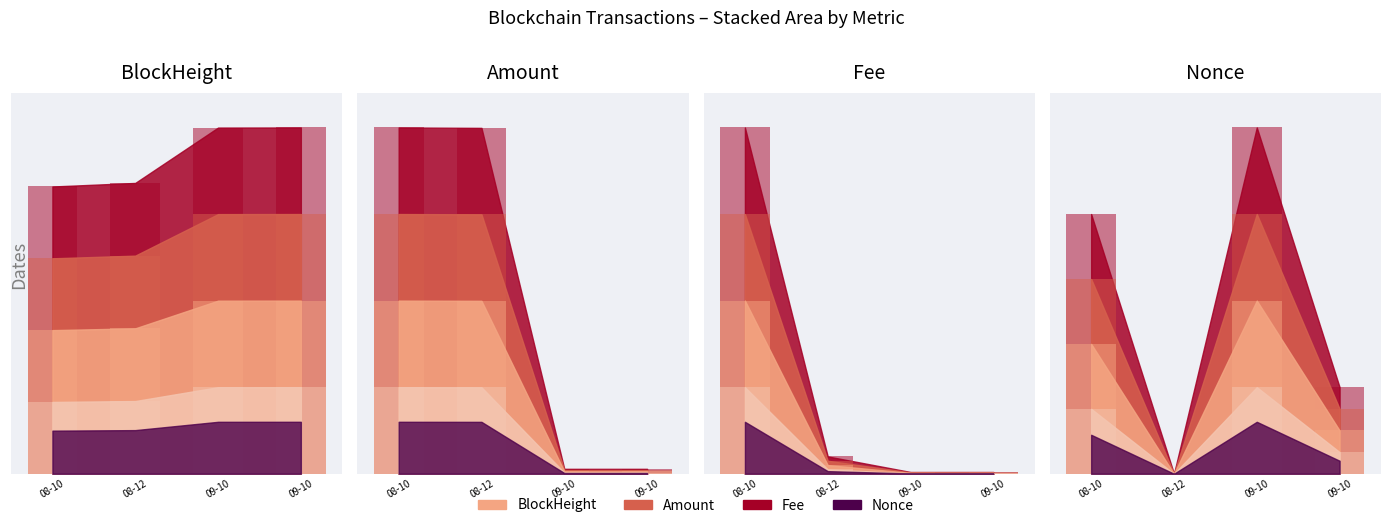

What is the difference between the second highest and second lowest values in the Fee series?

3.4